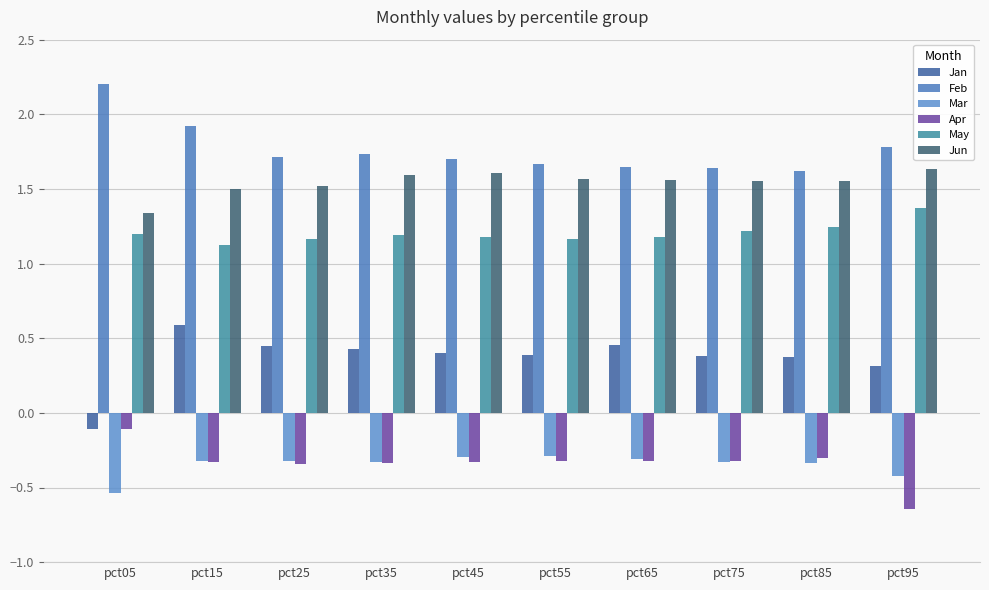

Which series changed the most between pct25 and pct75?

Jan